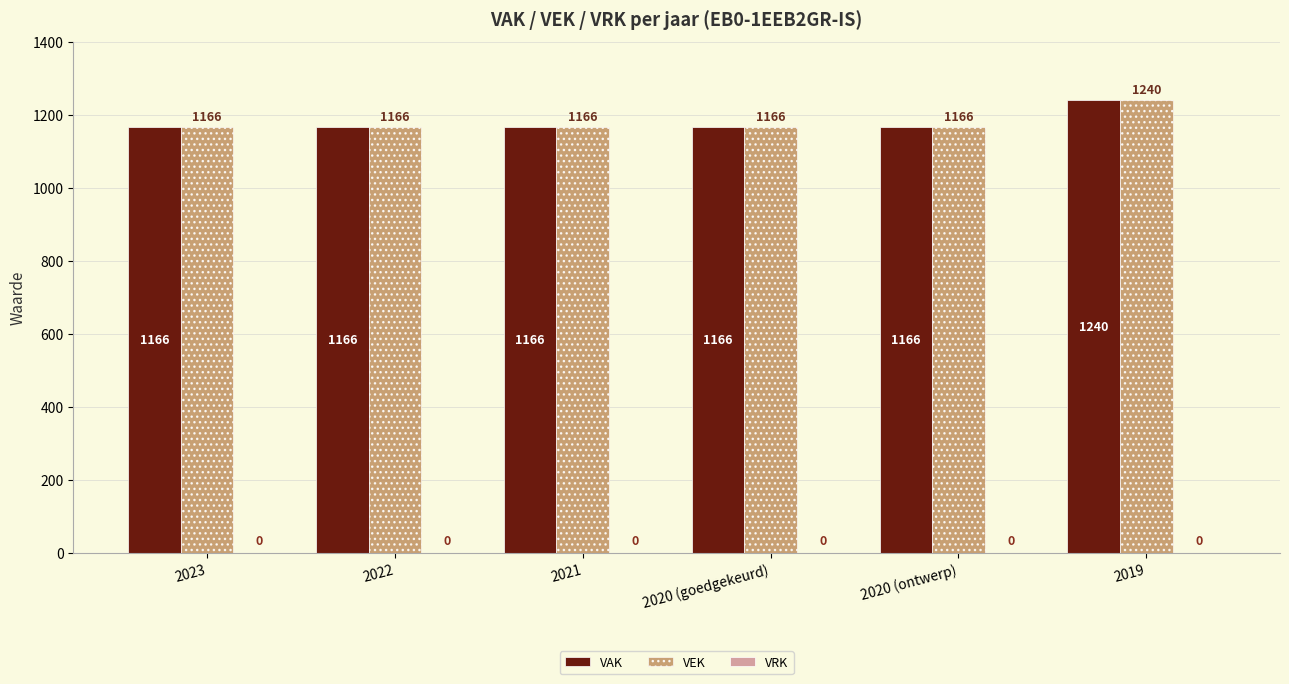

What is the approximate value of VAK at 2020 (goedgekeurd), to the nearest 10?

1170